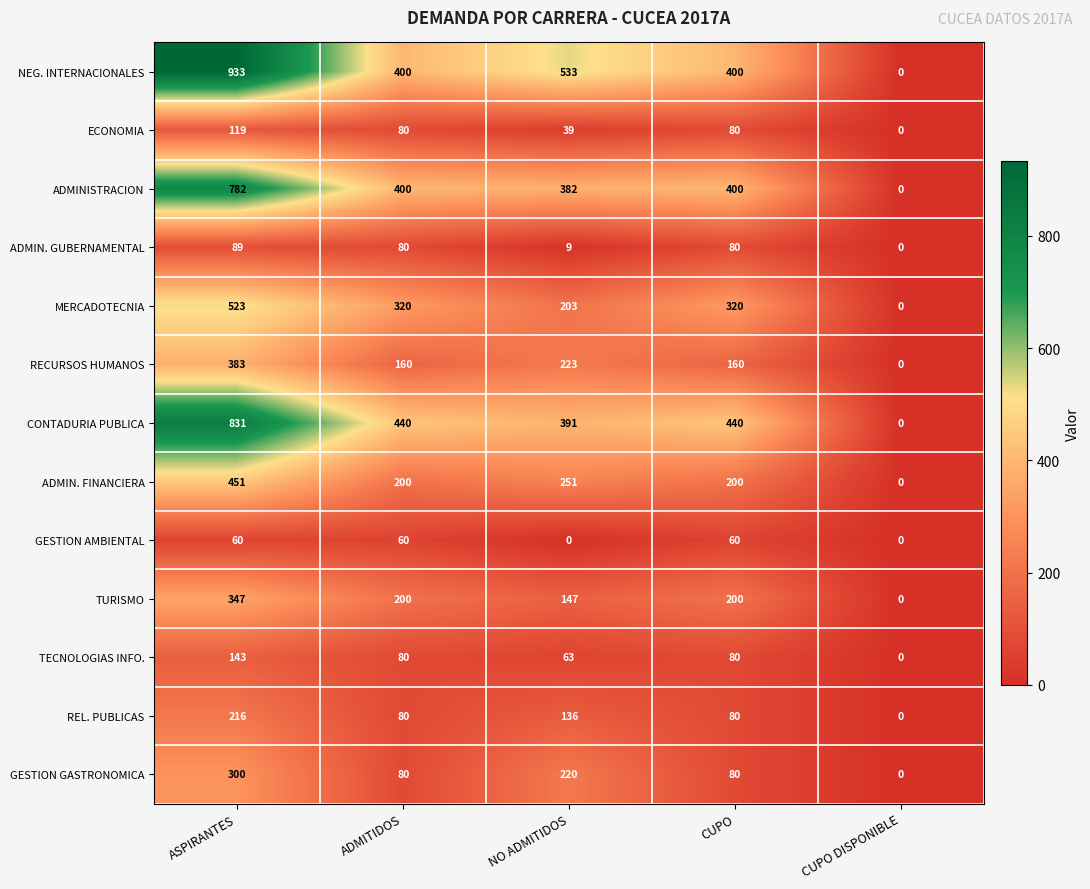

The value of RECURSOS HUMANOS at CUPO is 160. True or false?

True